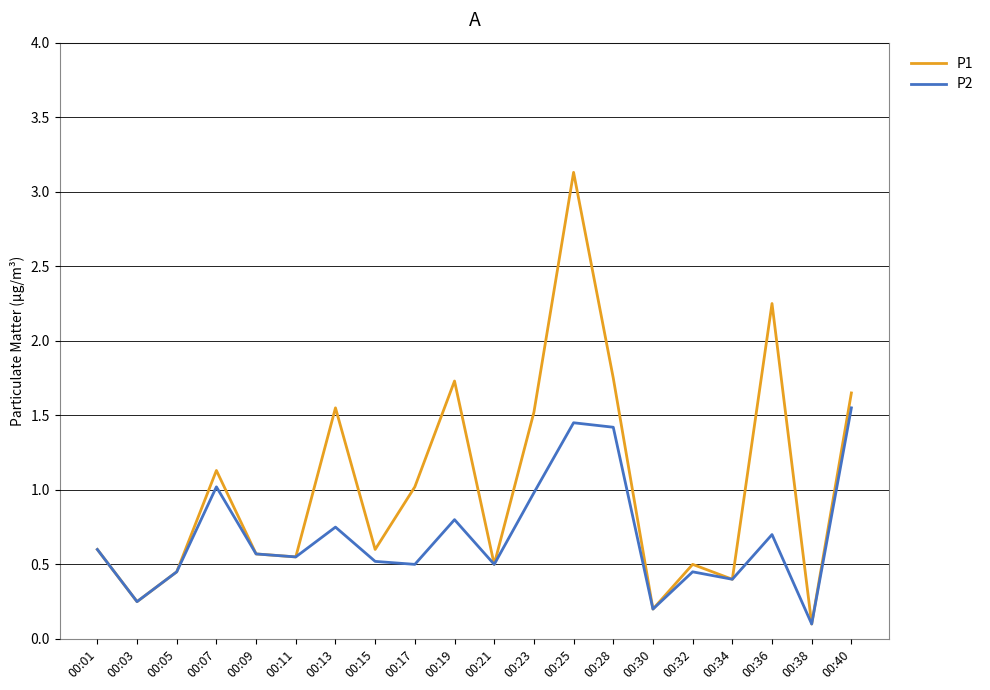

What is the sum of all P2 values?

13.8